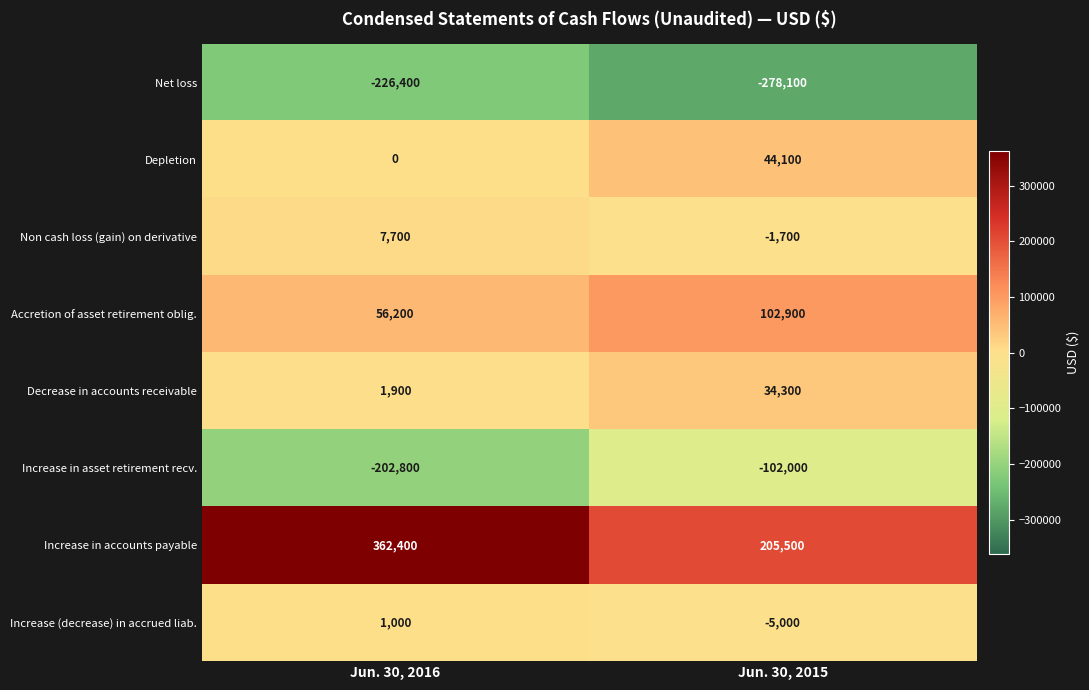

Is it true that Increase (decrease) in accrued liab. equals -5000 at Jun. 30, 2015?

True